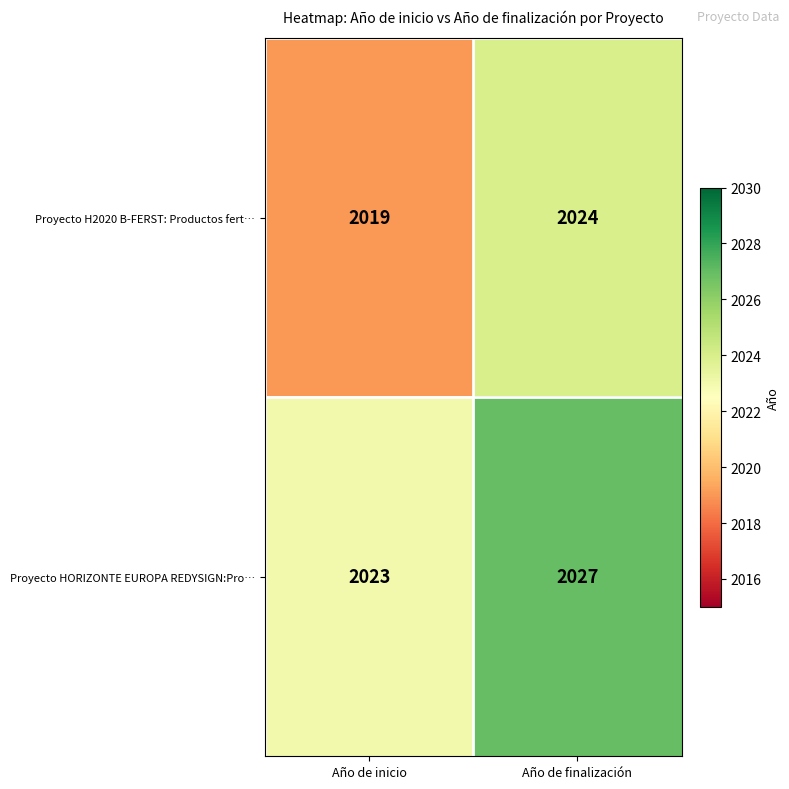

Reading right to left, what are all the values shown in this chart?

Proyecto H2020 B-FERST: Productos fert…: Año de finalización=2024	Año de inicio=2019
Proyecto HORIZONTE EUROPA REDYSIGN:Pro…: Año de finalización=2027	Año de inicio=2023